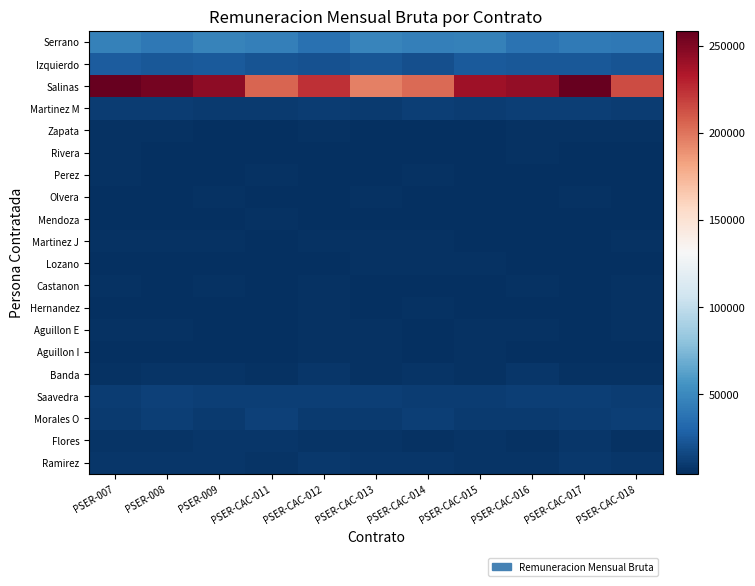

Which series changed the most between PSER-CAC-016 and PSER-CAC-017?

Salinas